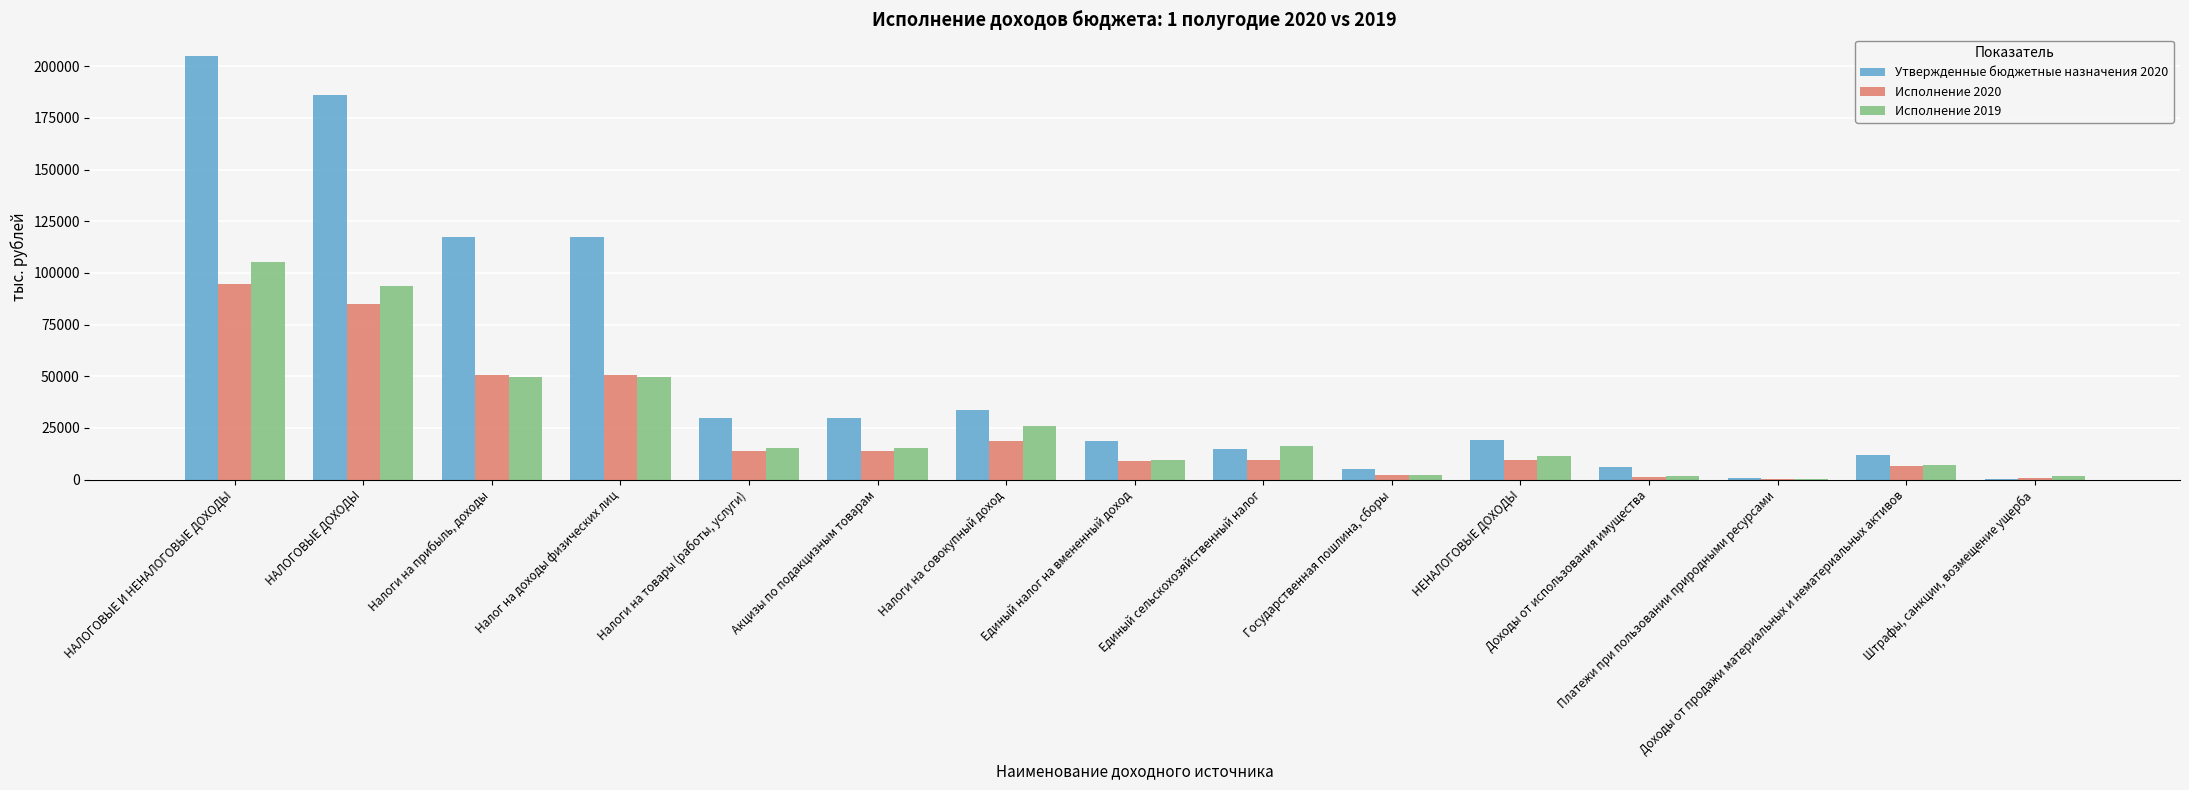

What is the spread (max minus min) of values at Акцизы по подакцизным товарам?

16188.7